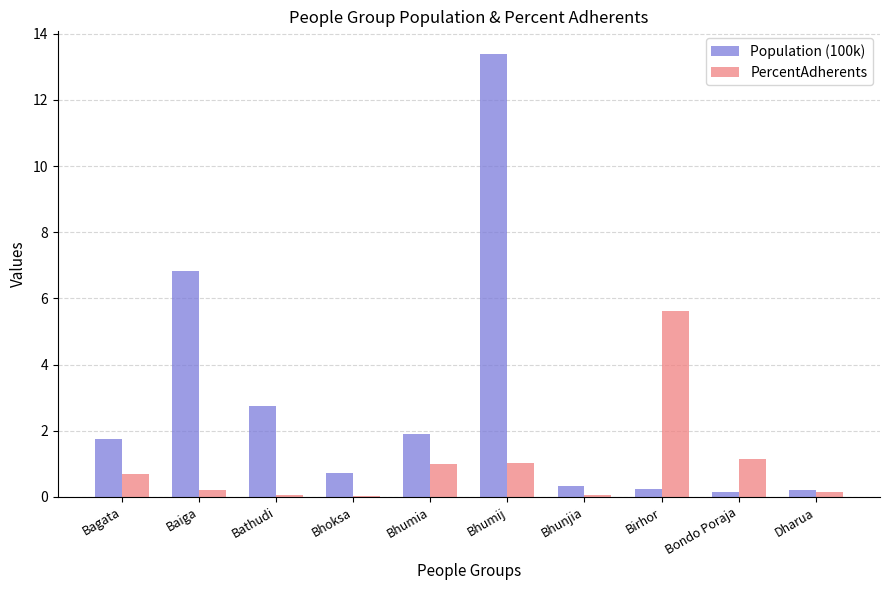

Which series has the largest total across all categories?

Population (100k)